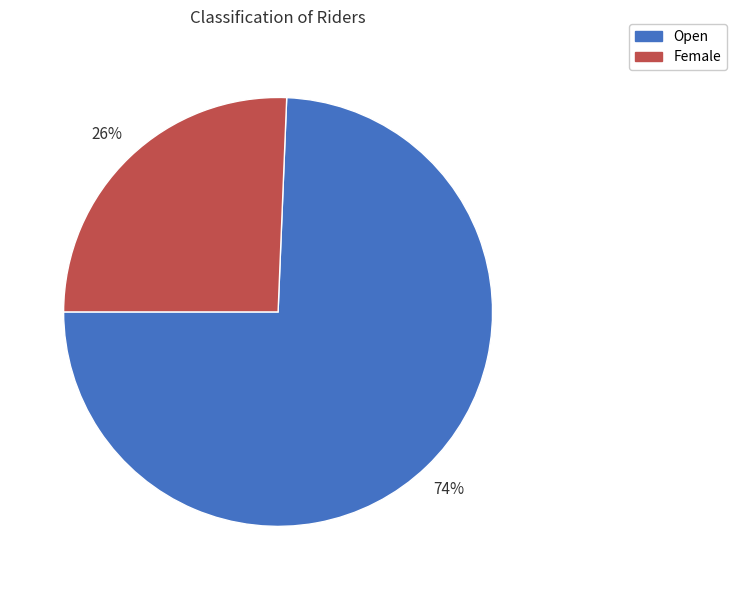

Which slice represents more than half of the pie?

Open